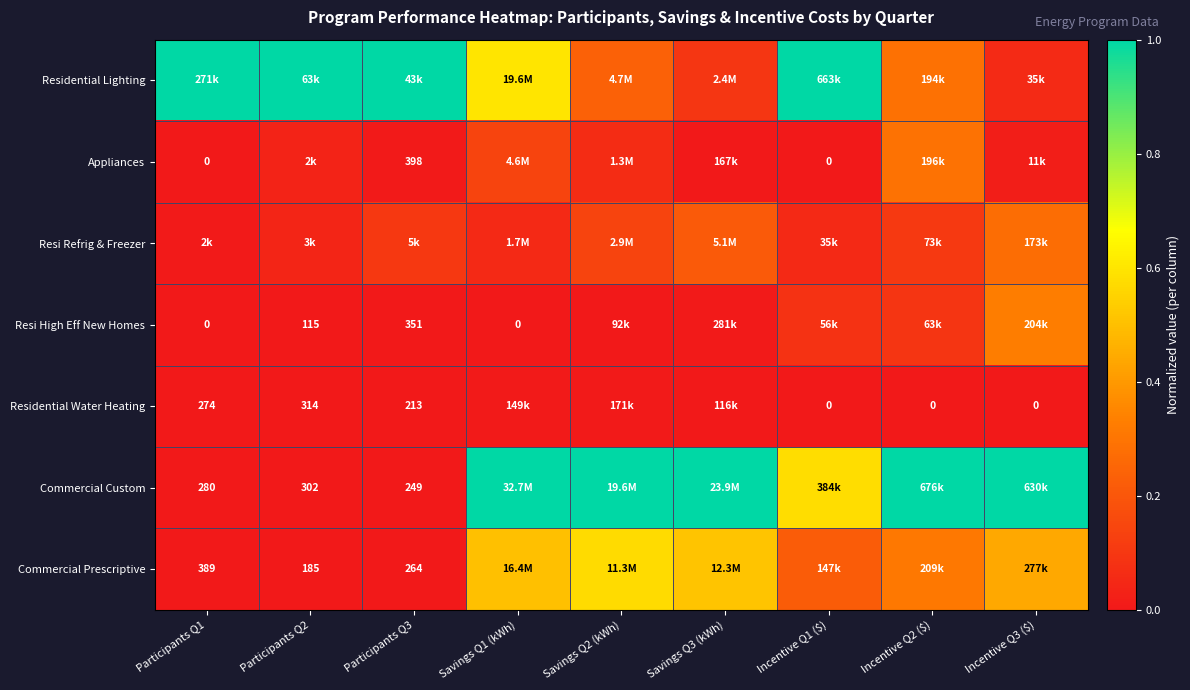

Between Savings Q1 (kWh) and Incentive Q2 ($), which series saw the biggest shift?

Residential Lighting